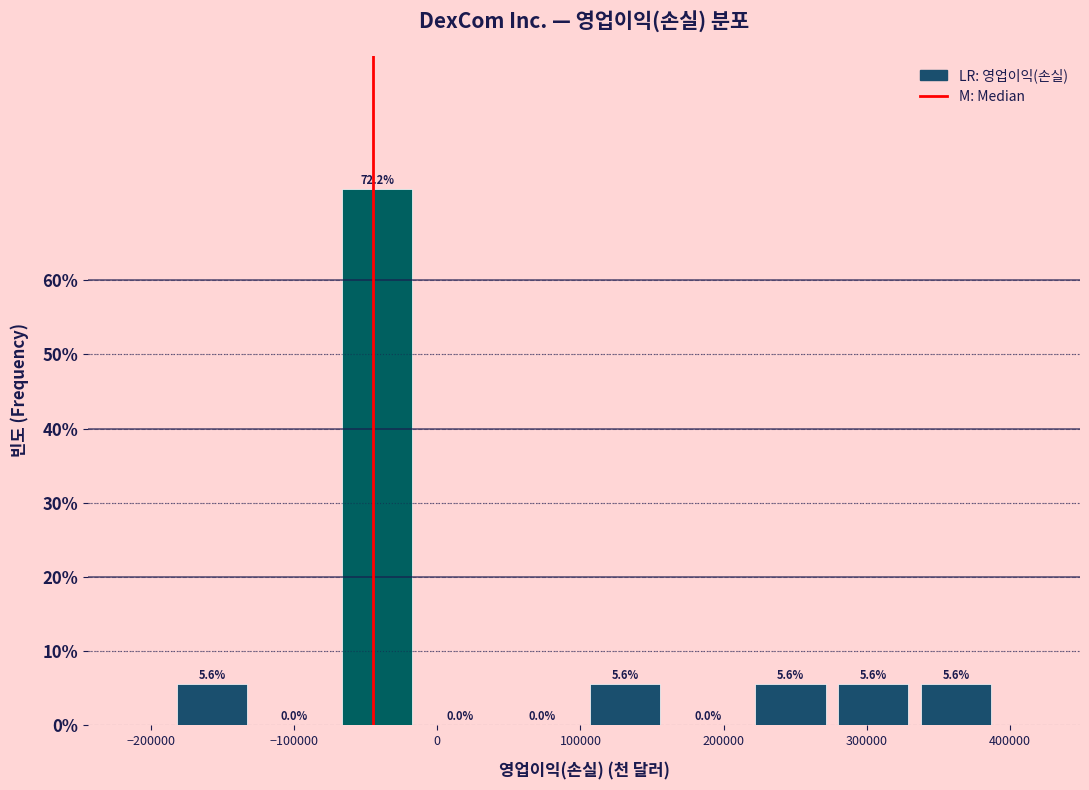

Reading left to right, transcribe this chart: for each bar, give the range it covers on the x-axis and its height. The bar edges are not printed on the chart, so give them approximately, as read against the axis.

-190000 to -130000: 5.6
-130000 to -70000: 0.0
-70000 to -10000: 72.2
-10000 to 40000: 0.0
40000 to 100000: 0.0
100000 to 160000: 5.6
160000 to 220000: 0.0
220000 to 280000: 5.6
280000 to 330000: 5.6
330000 to 390000: 5.6